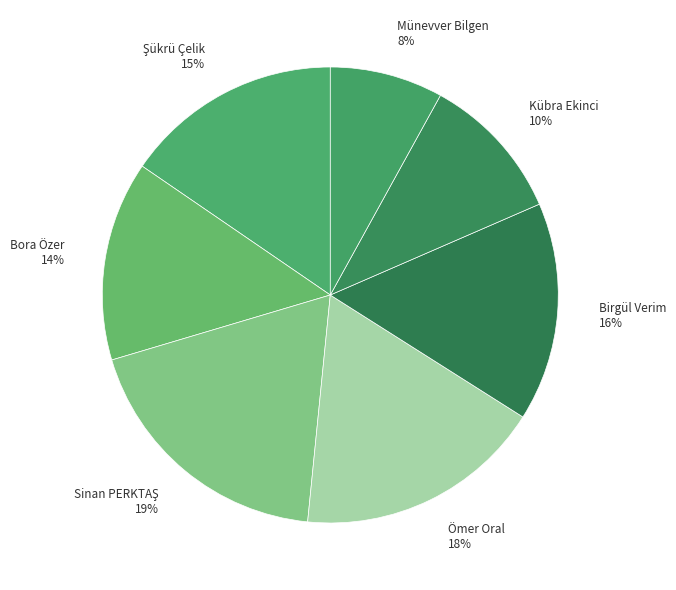

To the nearest percent, what portion does Münevver Bilgen represent?

8%